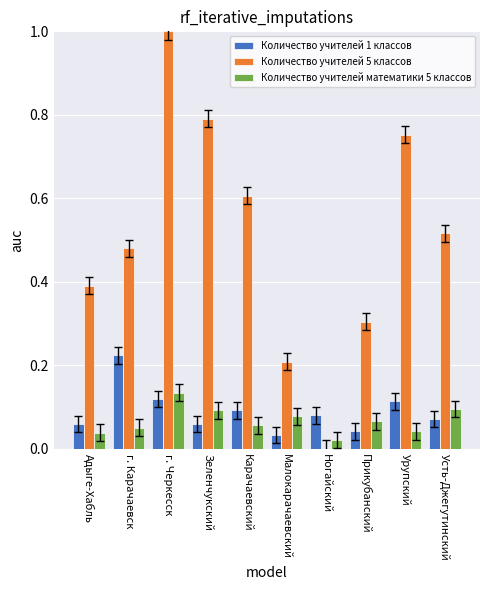

What value does the Количество учителей 5 классов series have at Прикубанский?

0.3